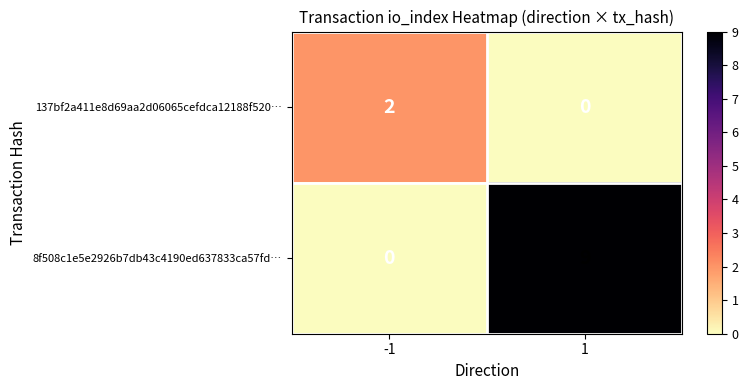

What is the spread (max minus min) of values at 1?

9